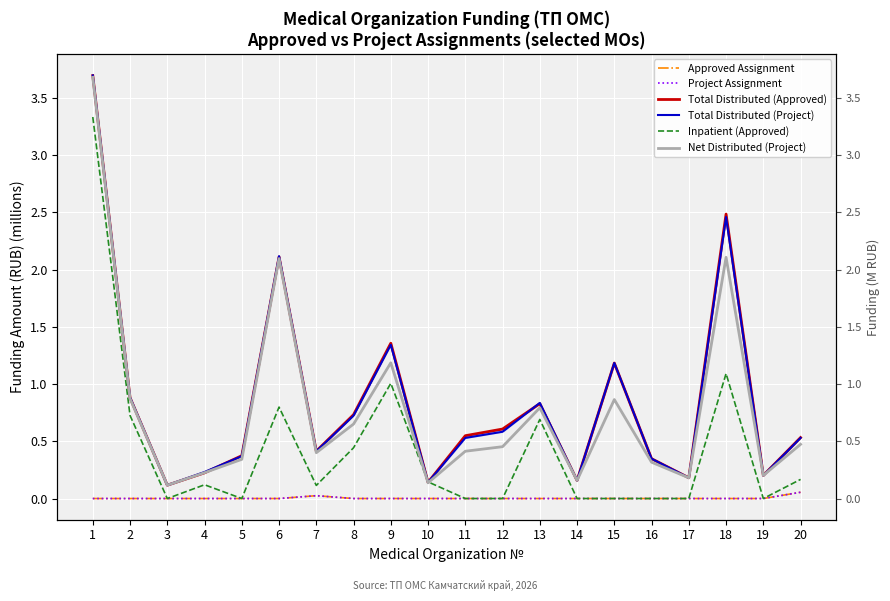

What is the difference between the Total Distributed (Project) values at 13 and 4?

0.6